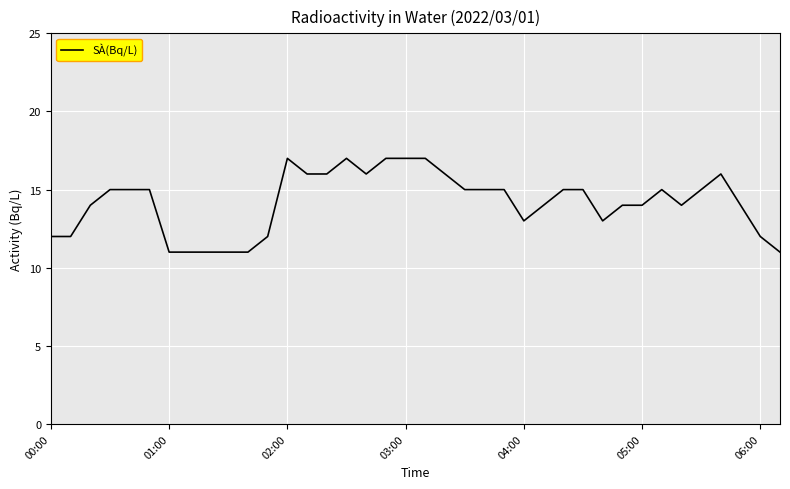

Reading left to right, extract all data points from this chart.

12	12	14	15	15	15	11	11	11	11	11	12	17	16	16	17	16	17	17	17	16	15	15	15	13	14	15	15	13	14	14	15	14	15	16	14	12	11